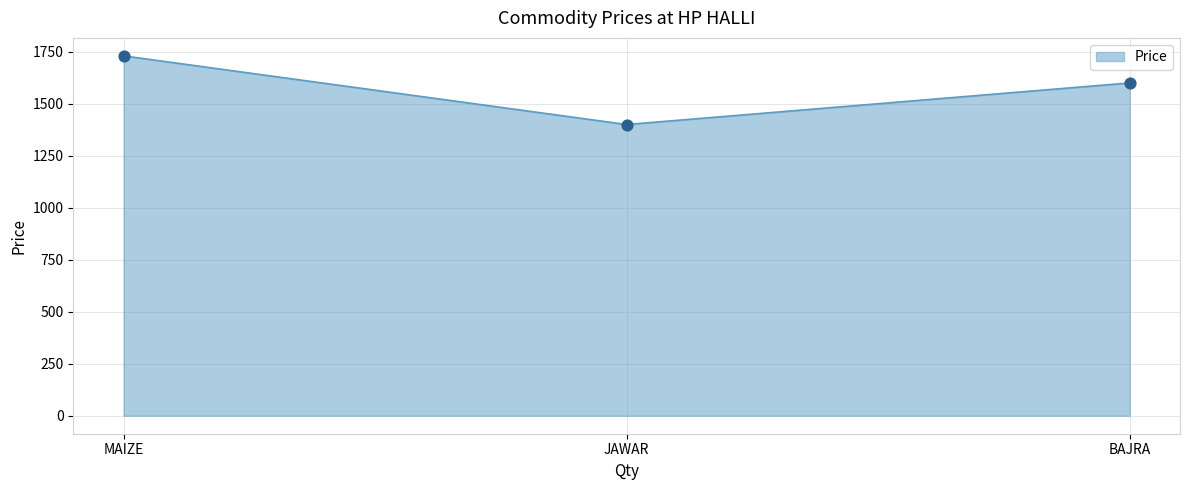

What is the change in value from JAWAR to BAJRA?

+200